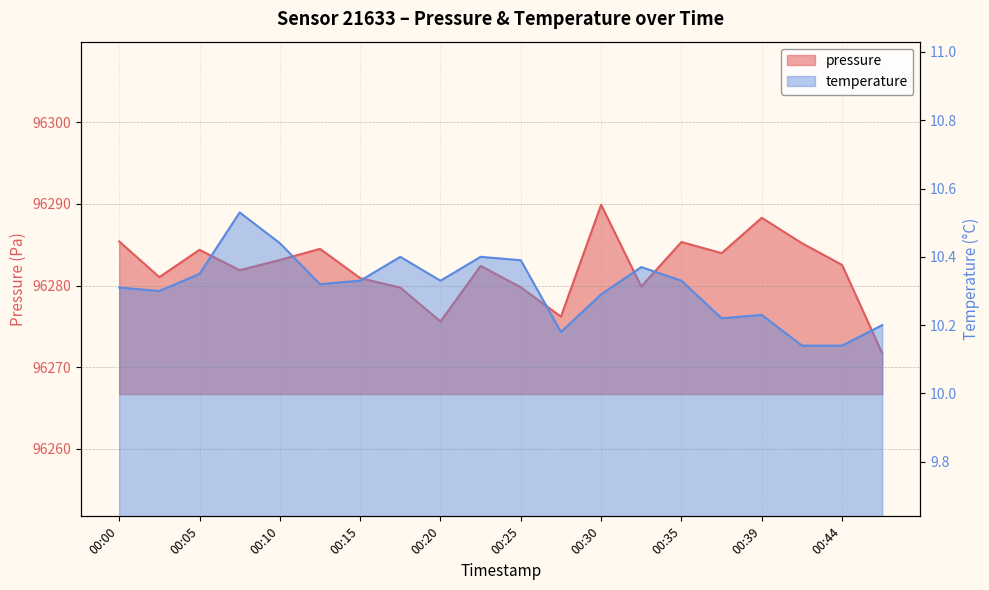

What is the total value across all series at 00:27?

96286.4